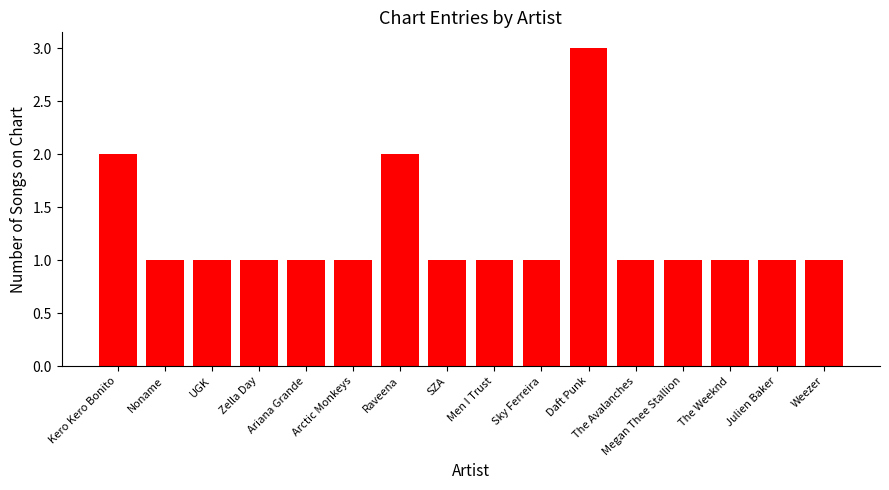

What is the value of the 10th bar from the left?

1